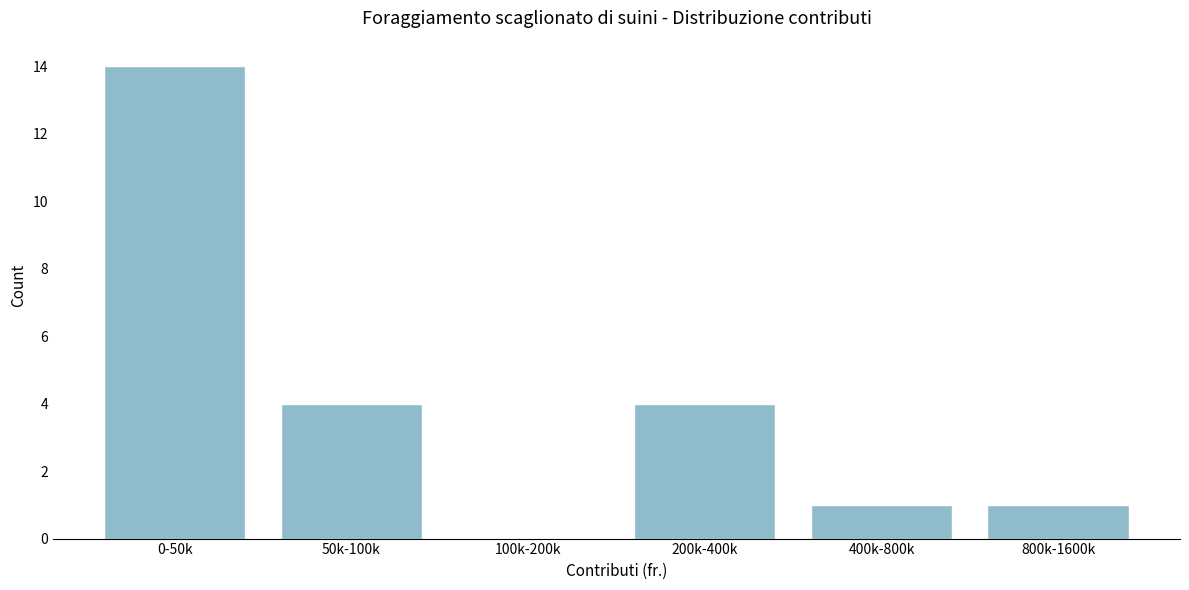

Reading right to left, what are all the values shown in this chart?

800k-1600k=1	400k-800k=1	200k-400k=4	100k-200k=0	50k-100k=4	0-50k=14